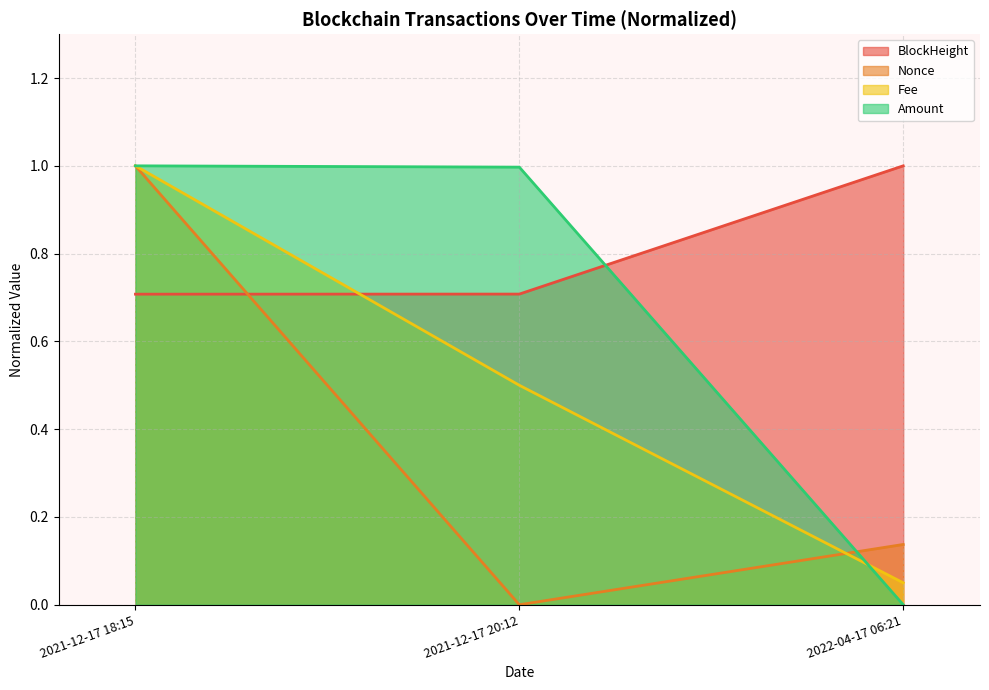

What is the total value across all series at 2021-12-17 18:15?

3.7